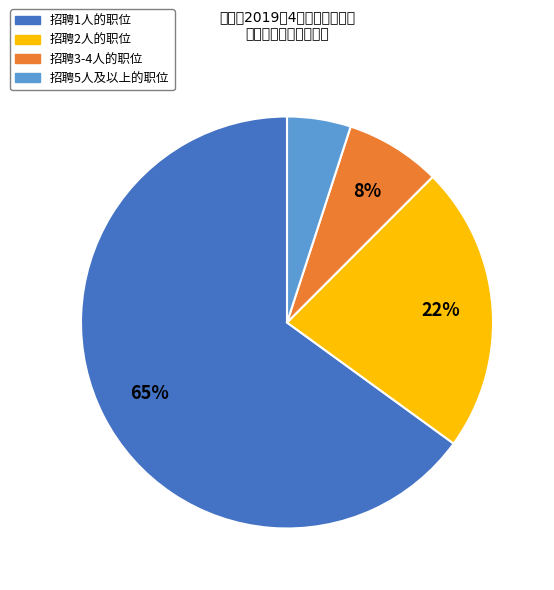

Does 招聘1人的职位 represent more than half of the total?

Yes